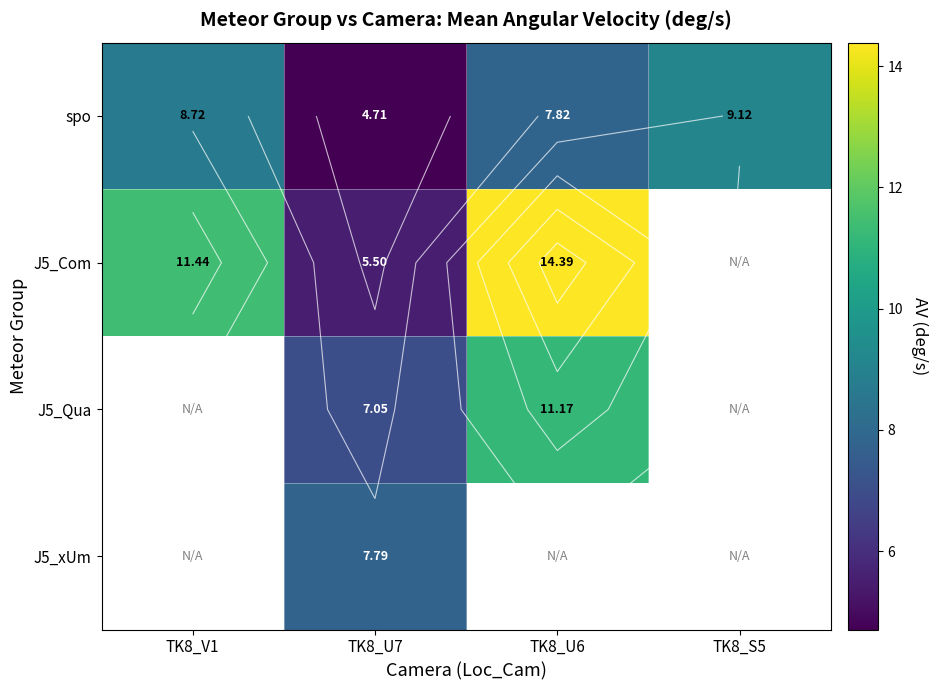

How many series are shown in this chart?

4